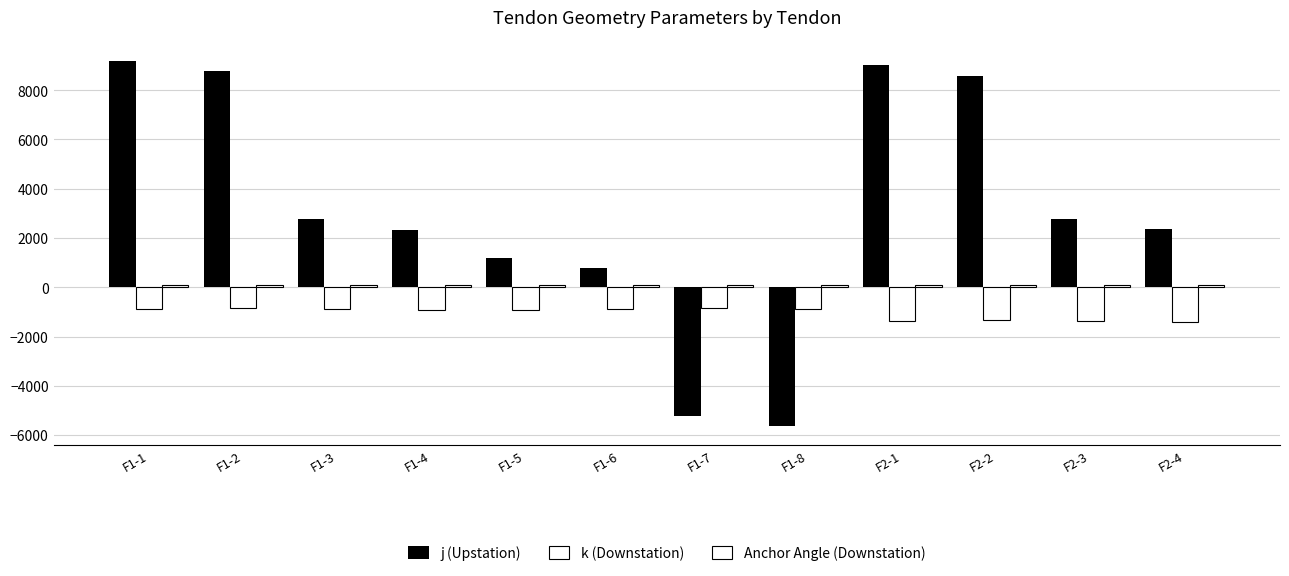

Reading left to right, extract all data points from this chart.

j (Upstation): 9190.0	8776.0	2790.0	2338.0	1187.0	788.0	-5241.0	-5649.0	9004.0	8590.0	2771.0	2369.0
k (Downstation): -892.0	-850.0	-868.0	-908.0	-905.0	-865.0	-854.0	-895.0	-1356.0	-1314.0	-1368.0	-1408.0
Anchor Angle (Downstation): 88.3	88.3	88.3	88.3	88.3	88.3	88.3	88.3	88.3	88.3	88.3	88.3